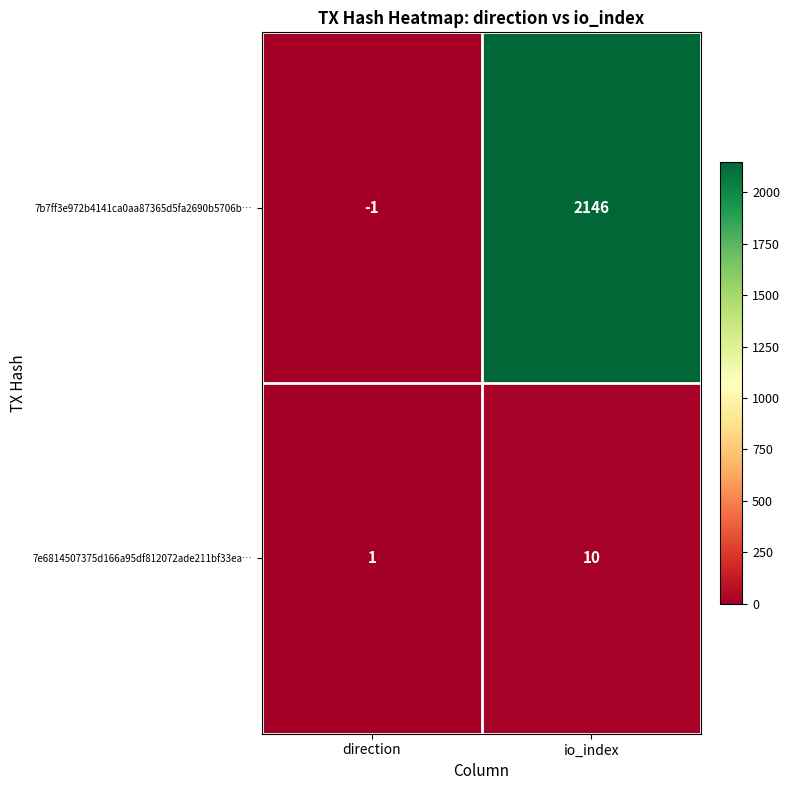

What is the sum of the 7e6814507375d166a95df812072ade211bf33ea… values at direction and io_index?

11